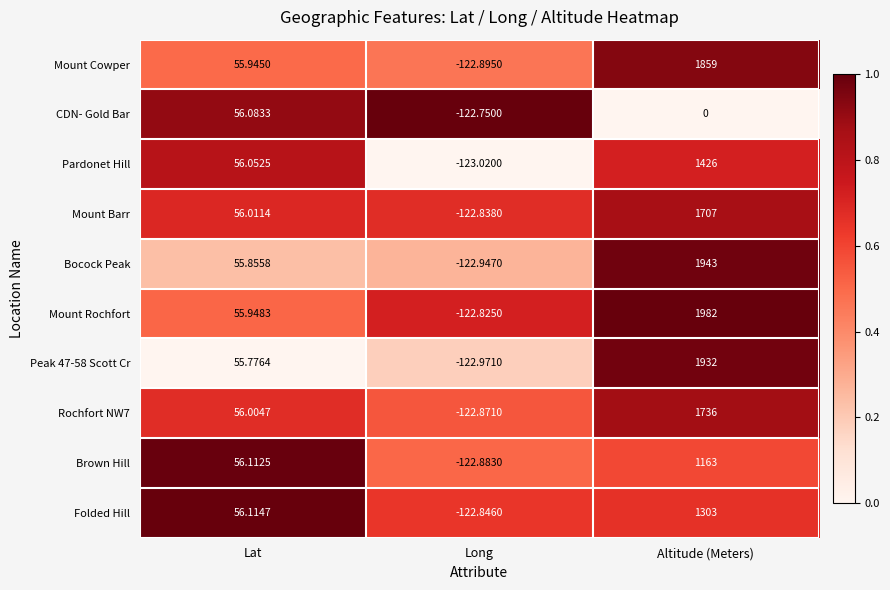

At which category is the sum across all series the highest?

Altitude (Meters)